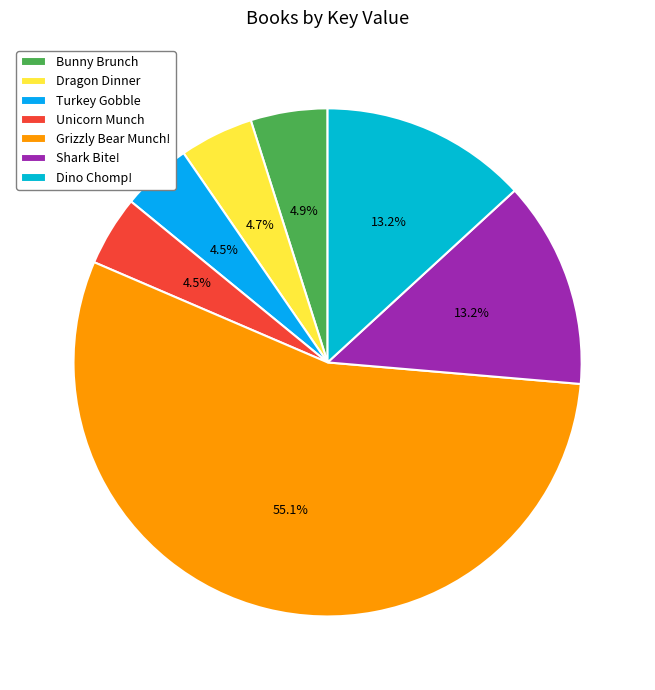

How many segments does this pie chart have?

7